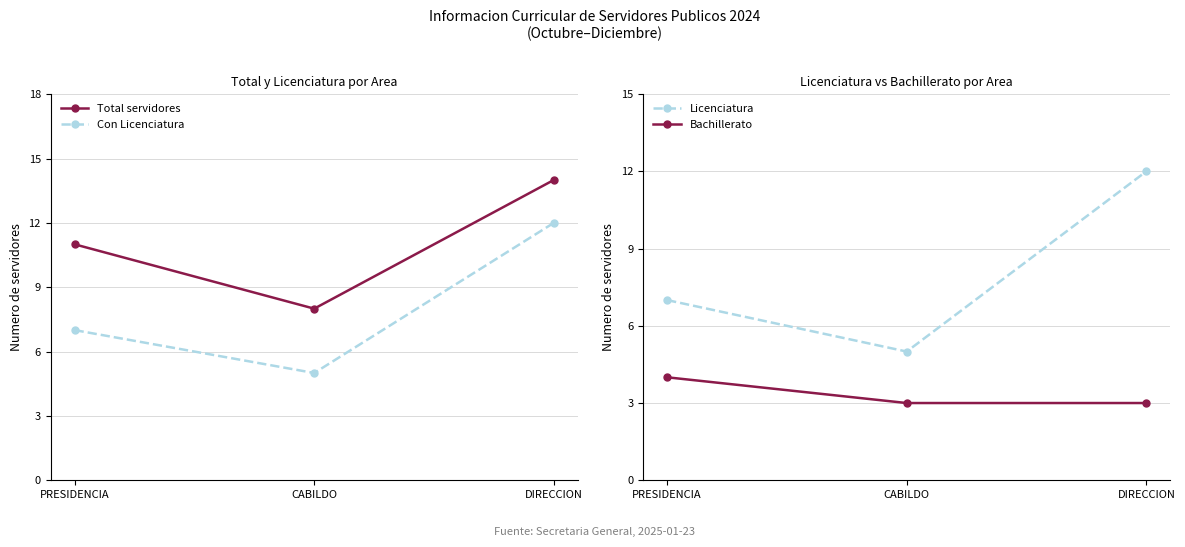

Reading left to right, transcribe all the data shown in this chart.

Total servidores: PRESIDENCIA=11	CABILDO=8	DIRECCION=14
Con Licenciatura: PRESIDENCIA=7	CABILDO=5	DIRECCION=12
Licenciatura: PRESIDENCIA=7	CABILDO=5	DIRECCION=12
Bachillerato: PRESIDENCIA=4	CABILDO=3	DIRECCION=3